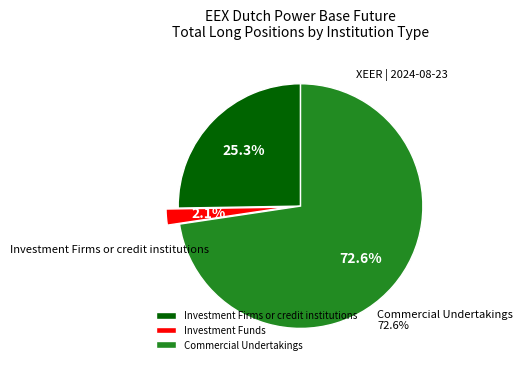

To the nearest percent, what is the difference between the Investment Firms or credit institutions and Investment Funds slice percentages?

23%